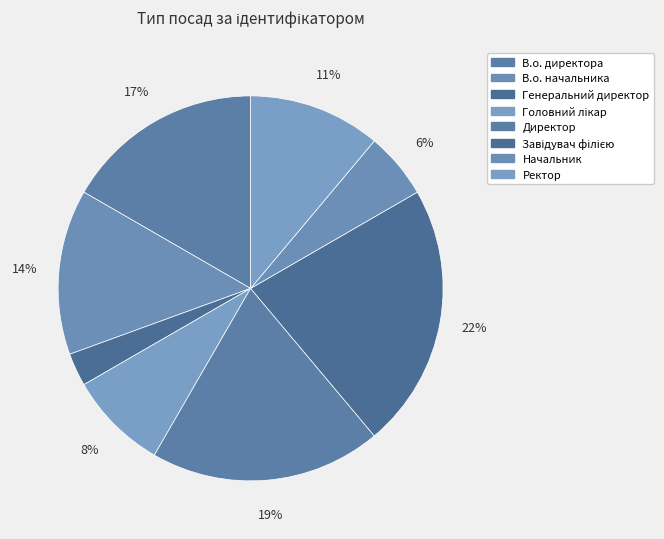

What is the smallest slice in the pie chart?

Генеральний директор